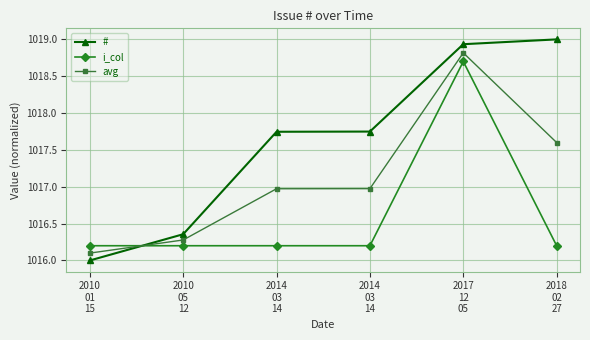

What are all the series names shown in the legend?

#, i_col, avg